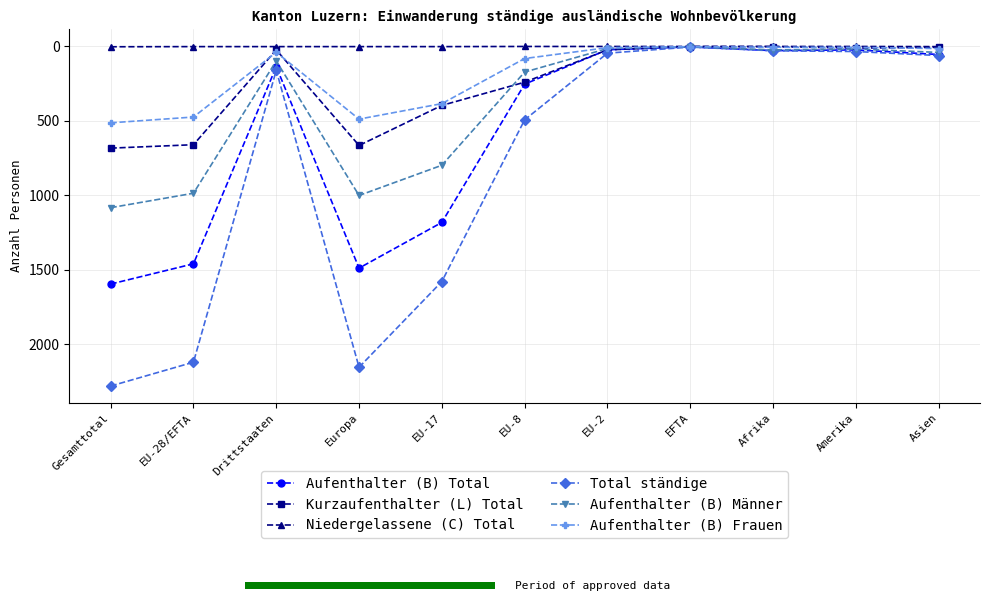

What is the total value across all series at EU-17?

4340